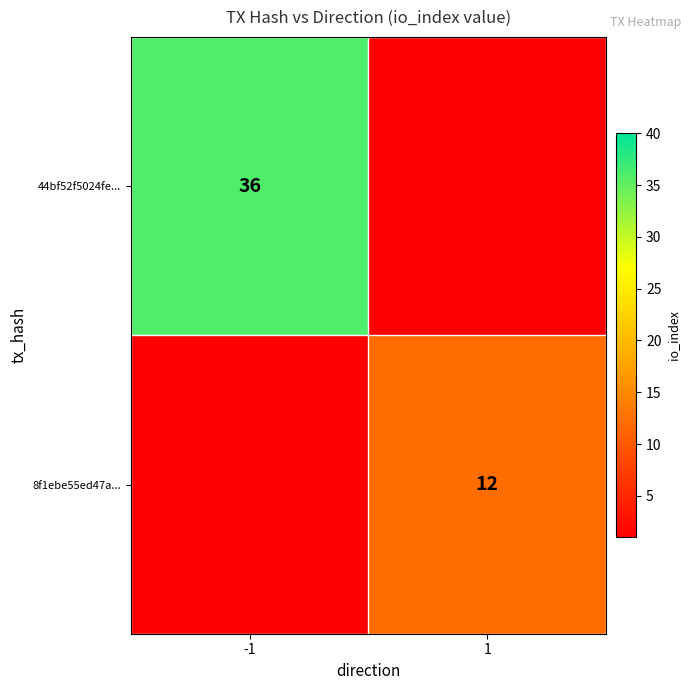

The 8f1ebe55ed47a... series shows 8 at 1. True or false?

False